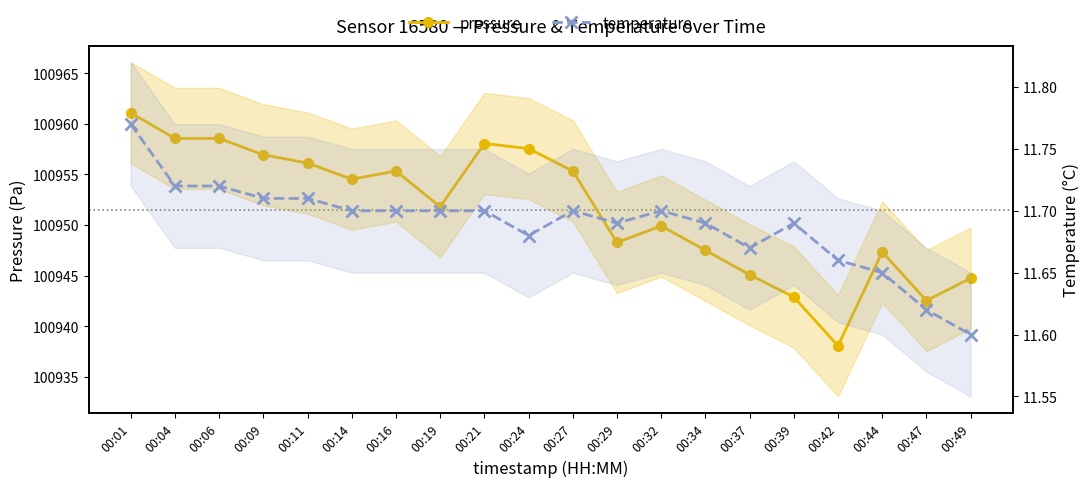

At which category does pressure reach its first local peak?

00:16